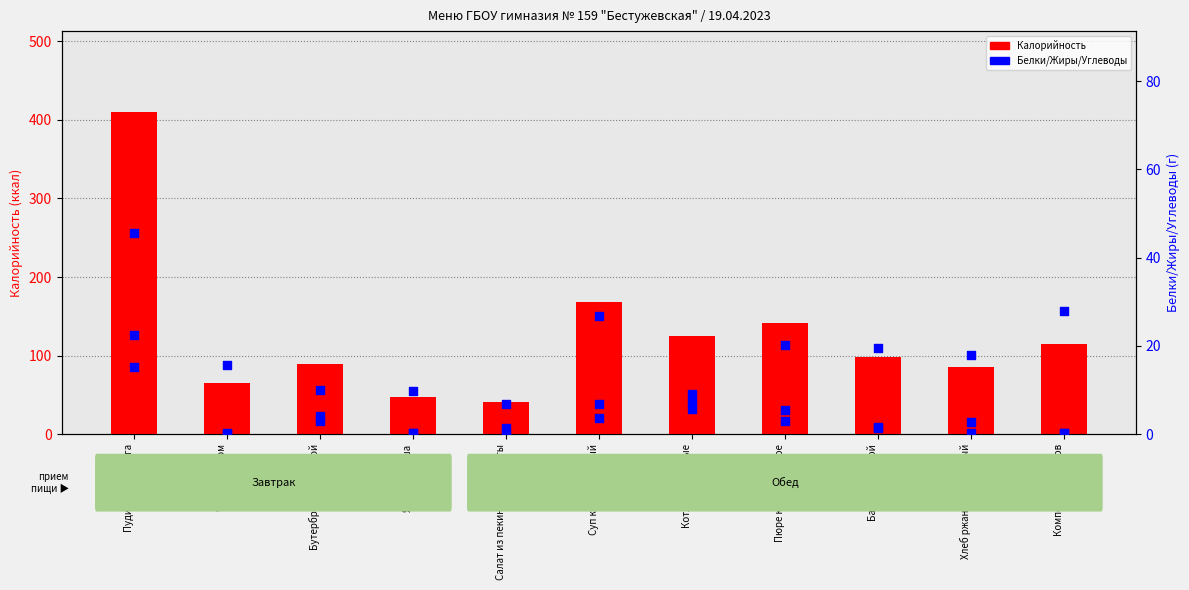

At how many categories does at least one series exceed 229?

1